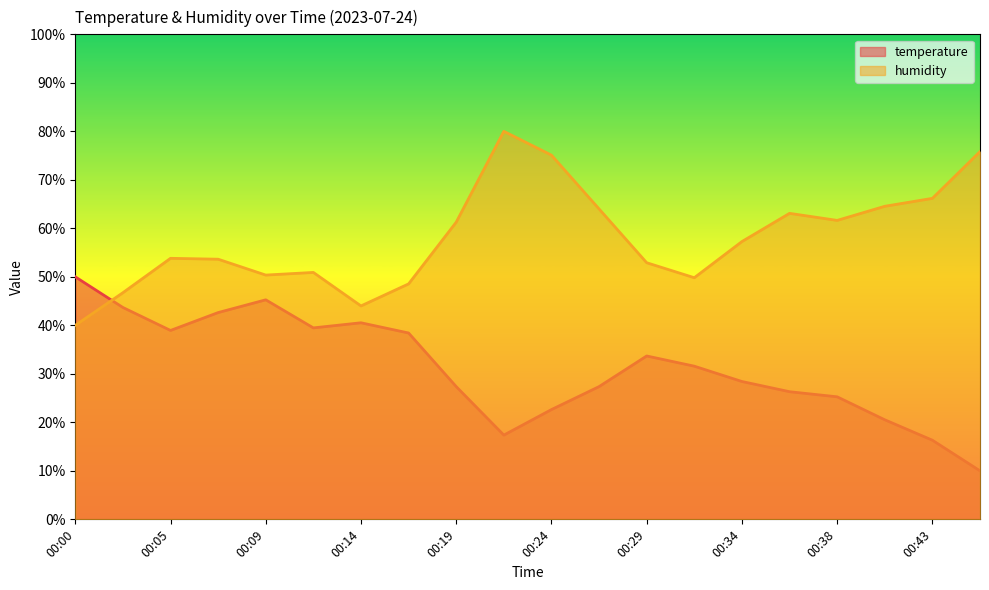

Which series ends up on top after the final intersection of temperature and humidity?

humidity